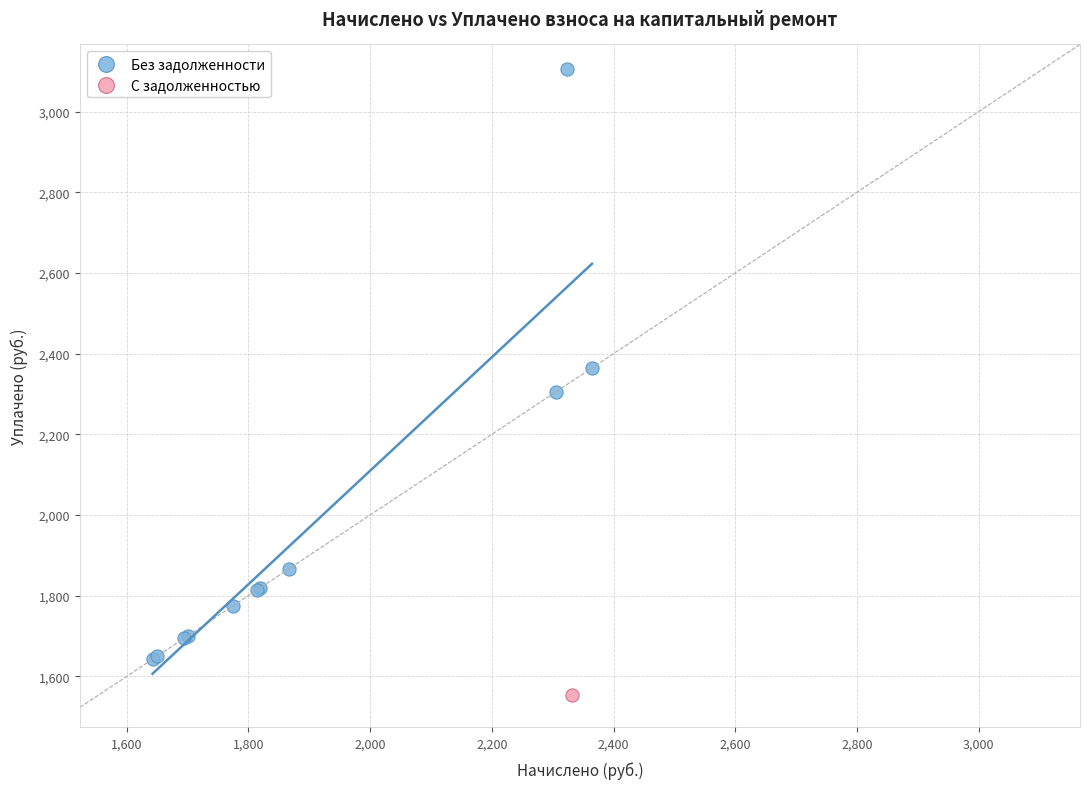

What are all the series names shown in the legend?

Без задолженности, С задолженностью